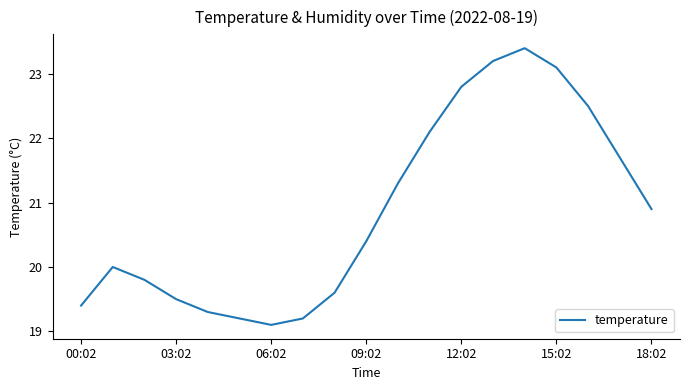

What is the smallest value displayed?

19.1